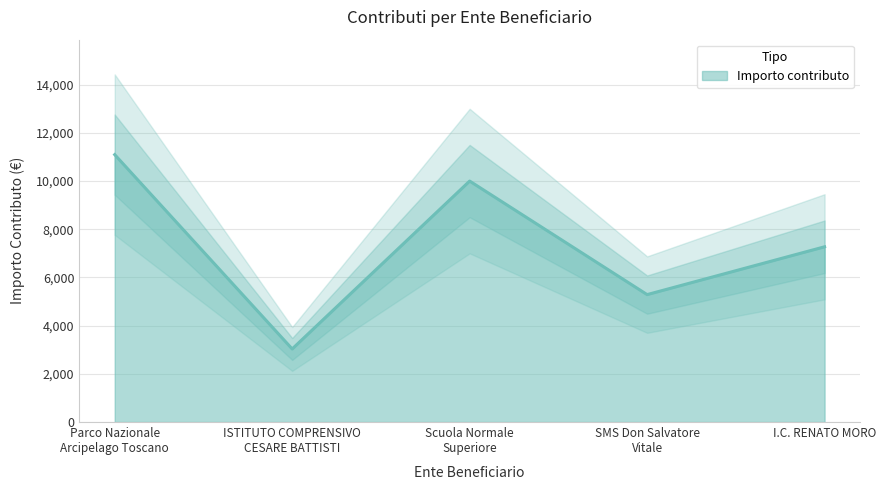

At which label does the data first exceed 7272?

Parco Nazionale
Arcipelago Toscano